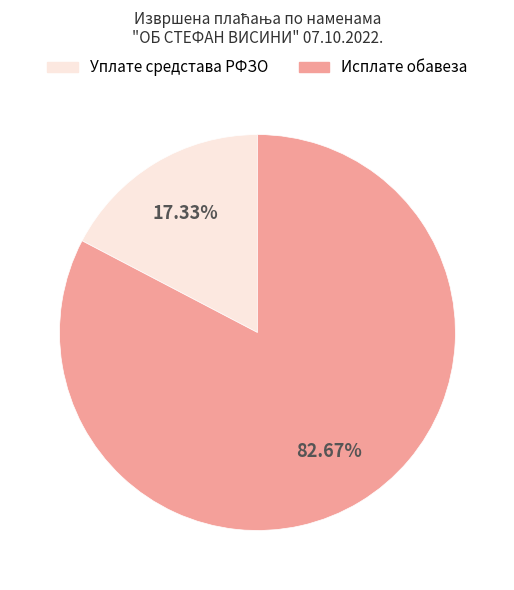

Does any single category account for the majority?

Yes